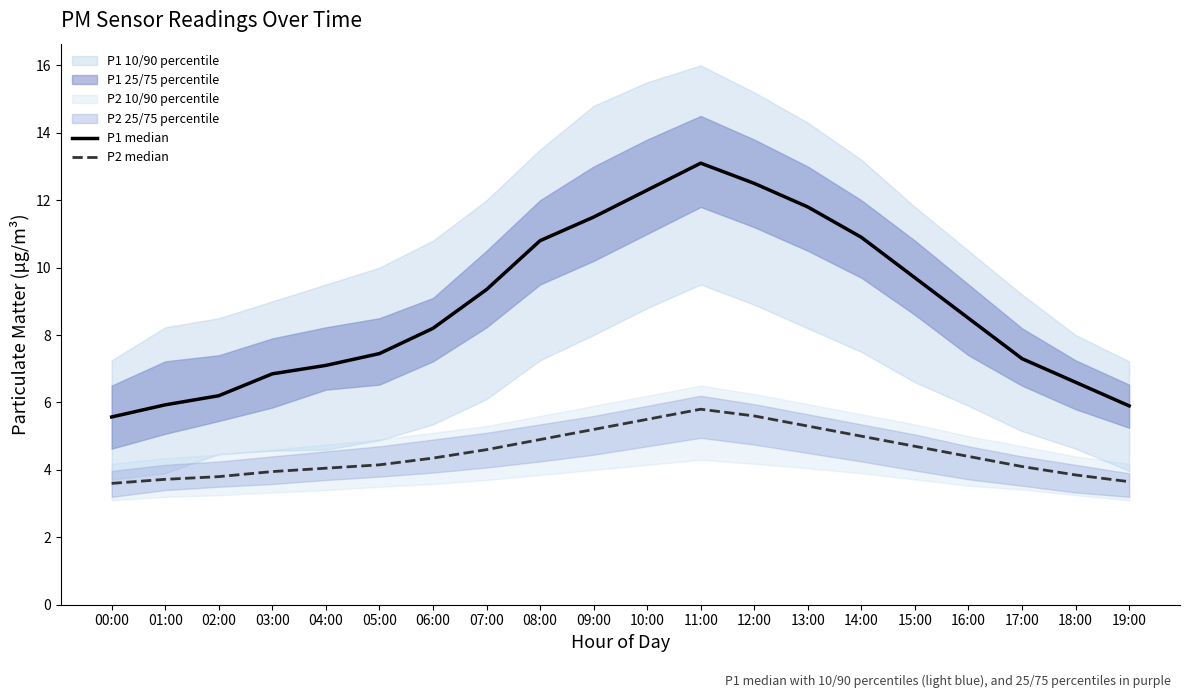

Which series has the widest spread of values?

P1 median